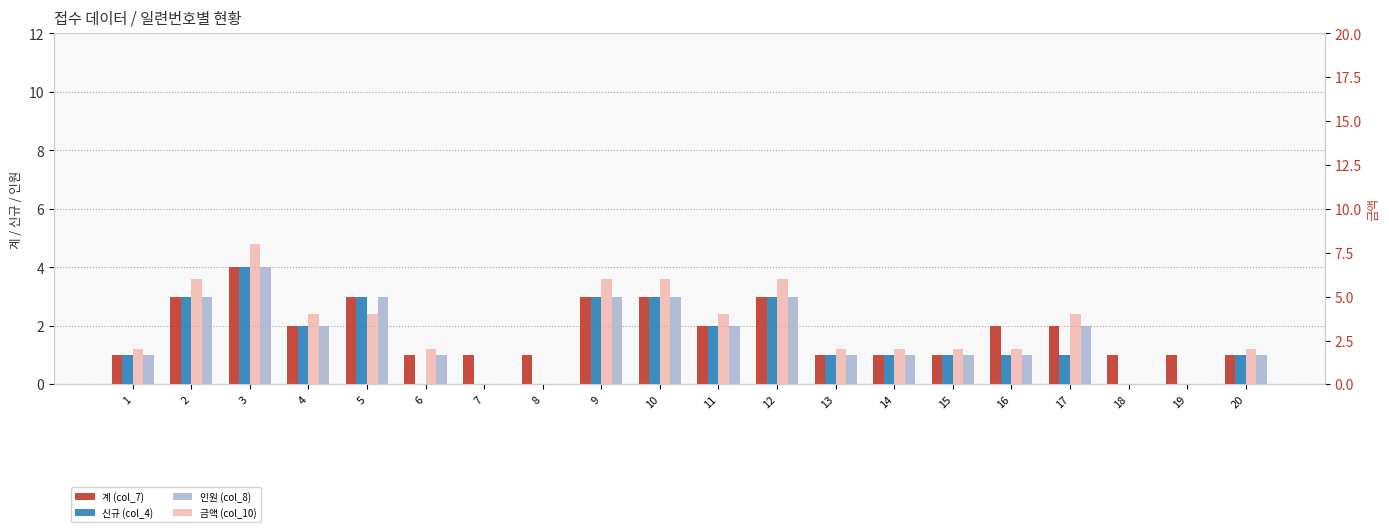

How many bars are there in total?

80